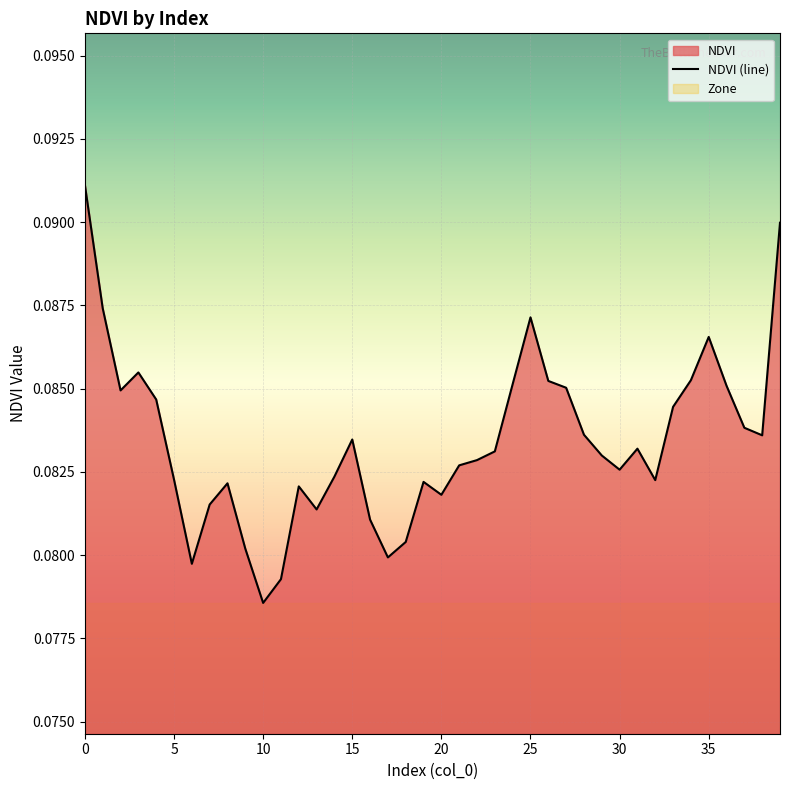

Where is the data nearest to the value 0?

10